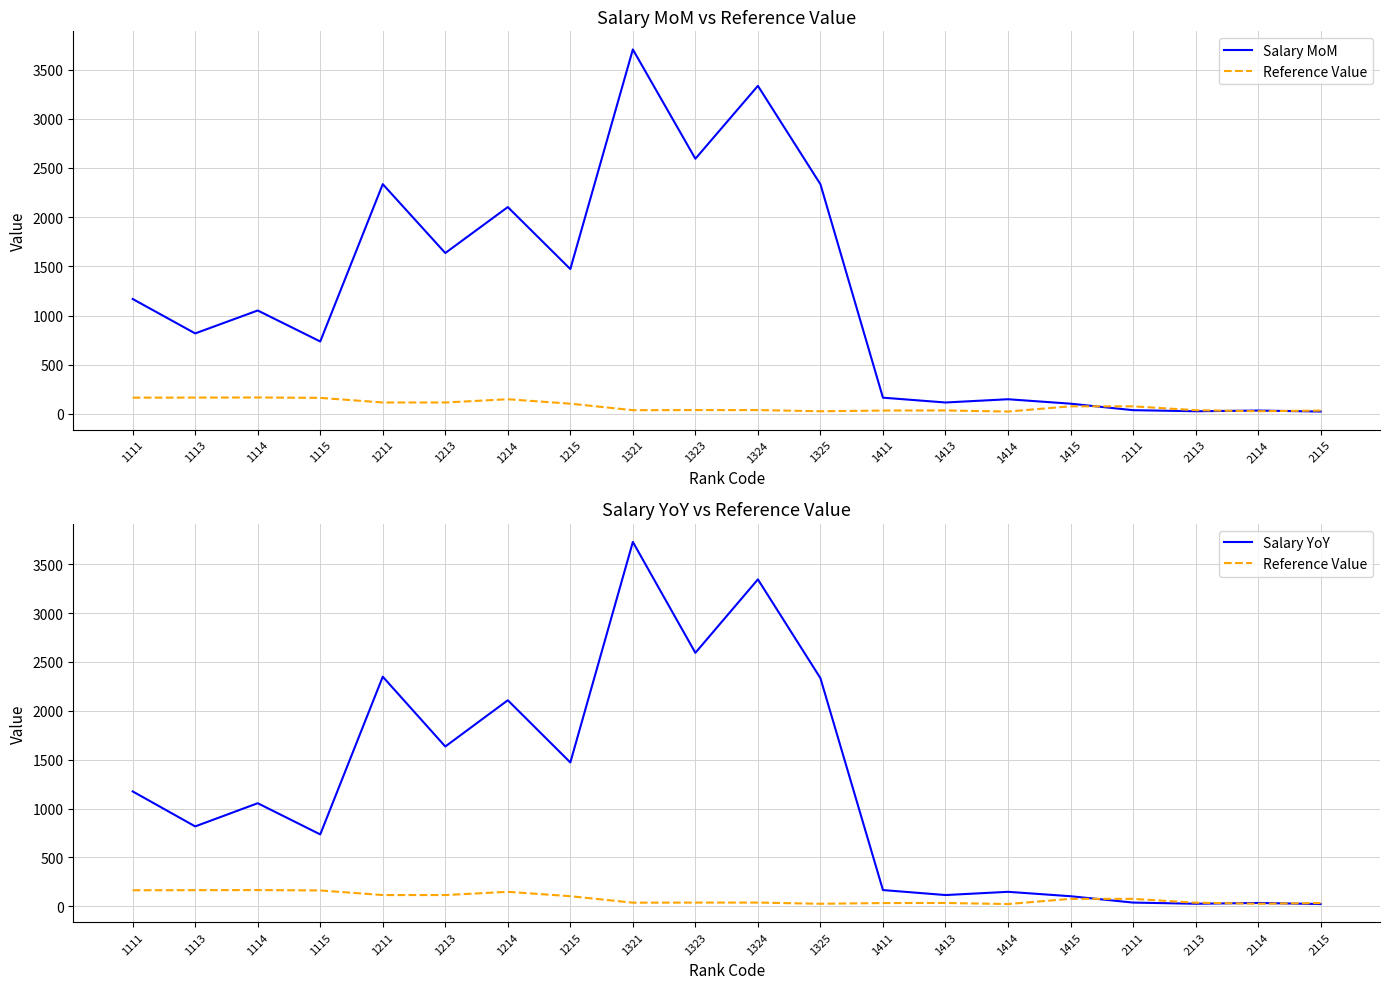

At which category does Reference Value reach its first local peak?

1114